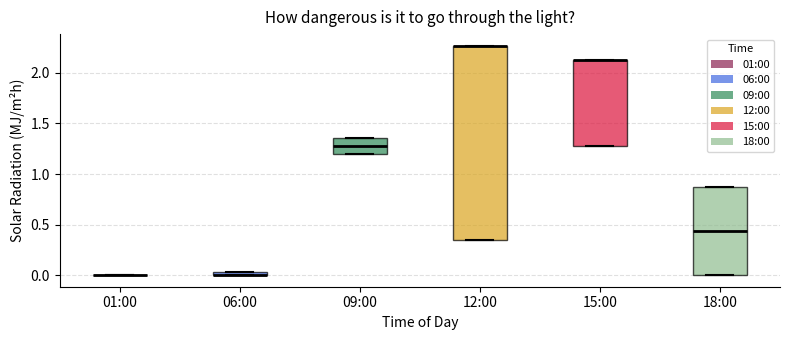

Which box is the tallest, from its lower edge to its upper edge?

12:00